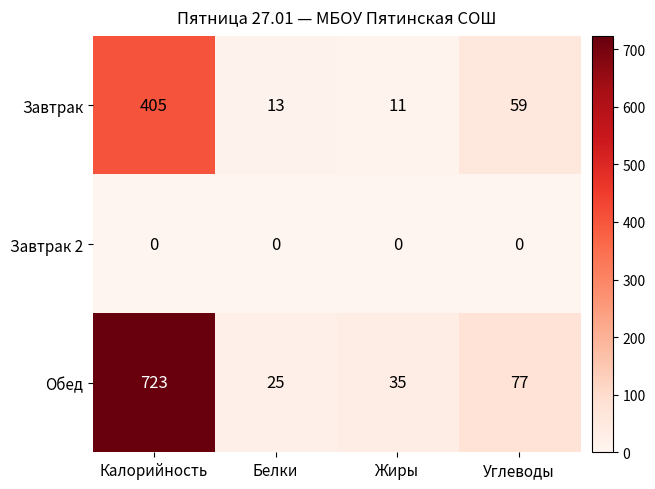

Count the number of categories in the chart.

4